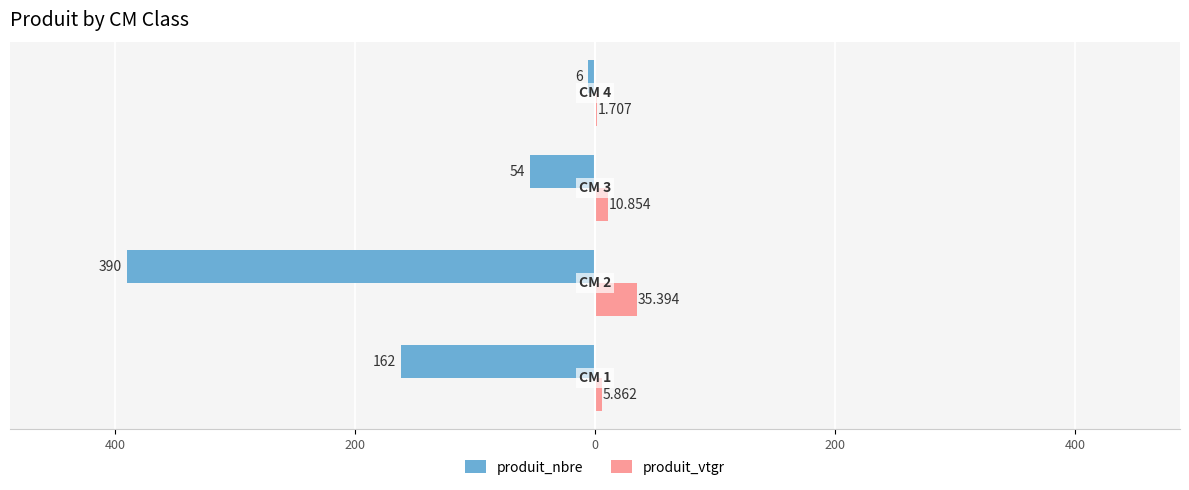

What are all the series names shown in the legend?

produit_nbre, produit_vtgr